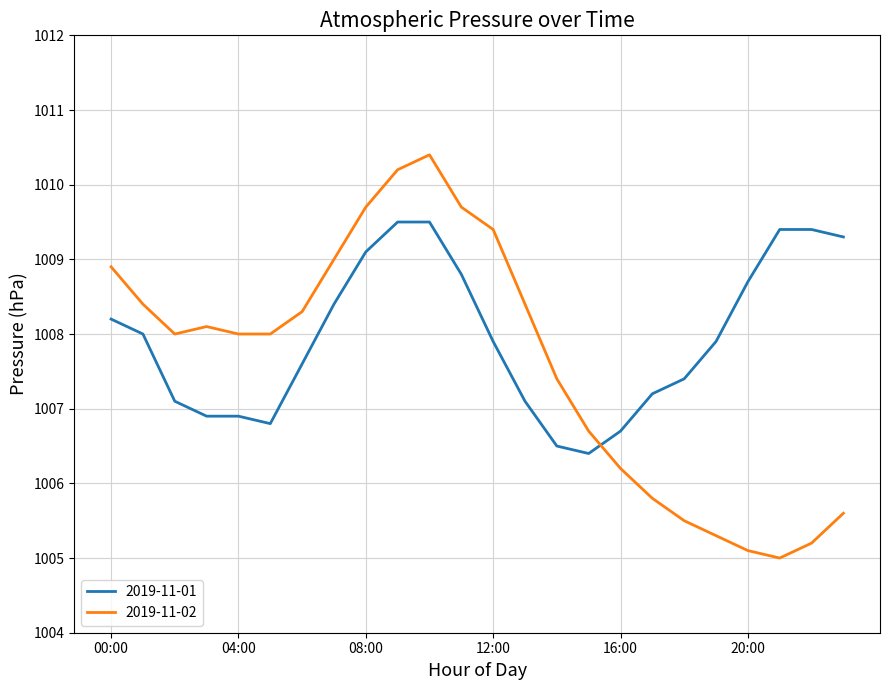

What is the maximum value for 2019-11-01?

1009.5